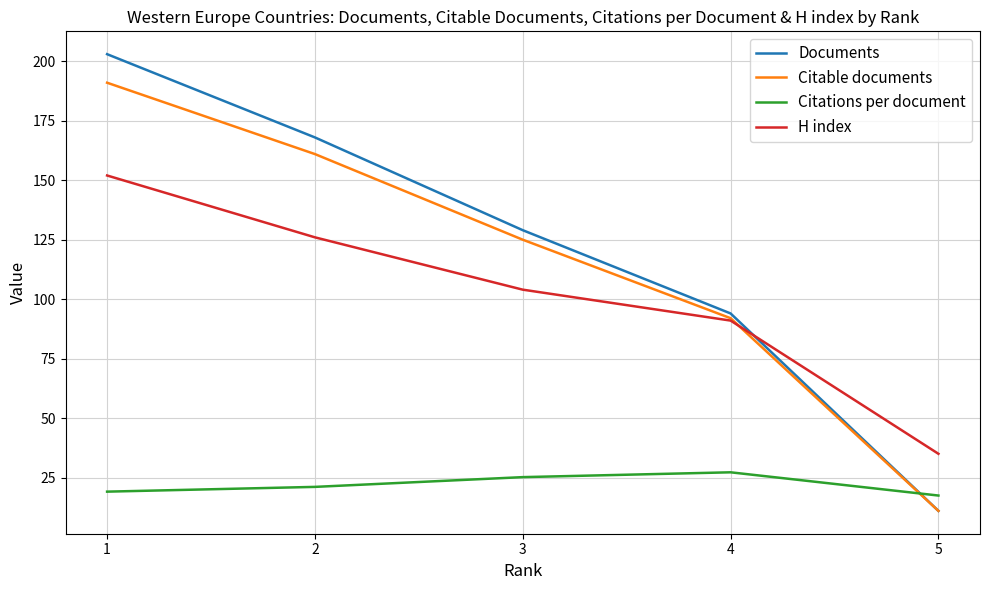

At which label does Documents first exceed 129?

1